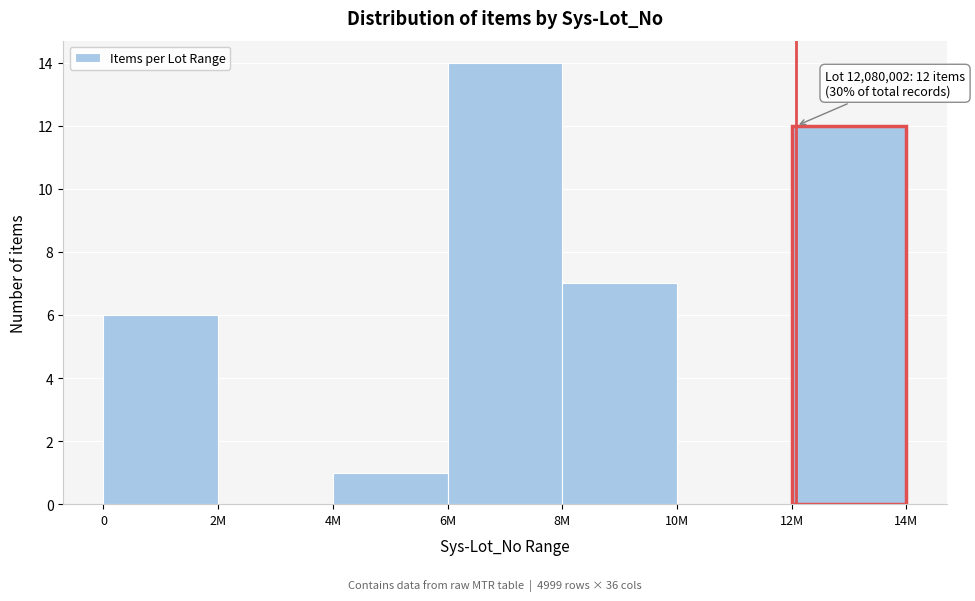

Reading right to left, transcribe all the data shown in this chart.

12M=12	10M=0	8M=7	6M=14	4M=1	2M=0	0=6